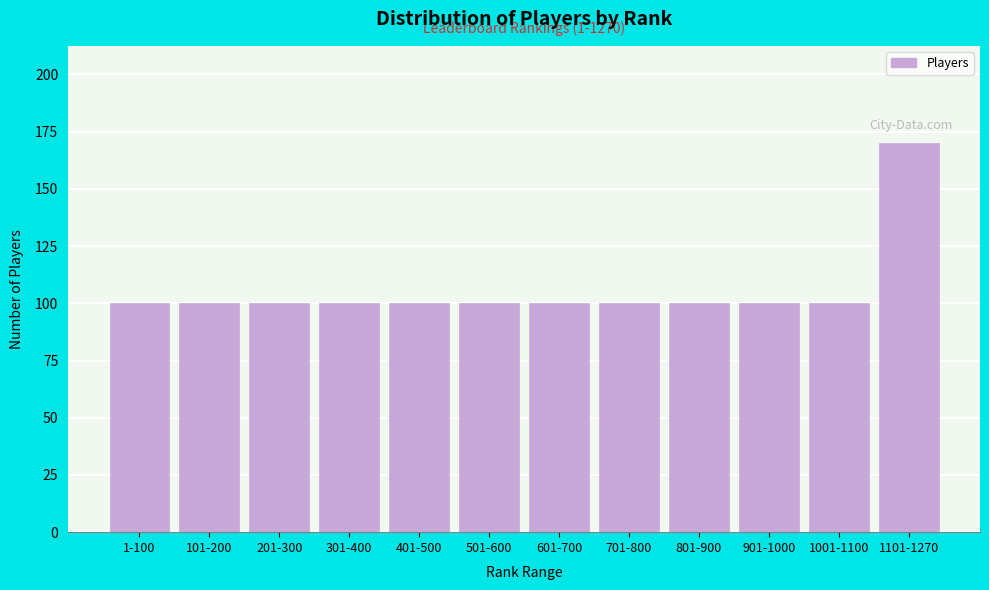

Reading left to right, extract all data points from this chart.

1-100=100	101-200=100	201-300=100	301-400=100	401-500=100	501-600=100	601-700=100	701-800=100	801-900=100	901-1000=100	1001-1100=100	1101-1270=170